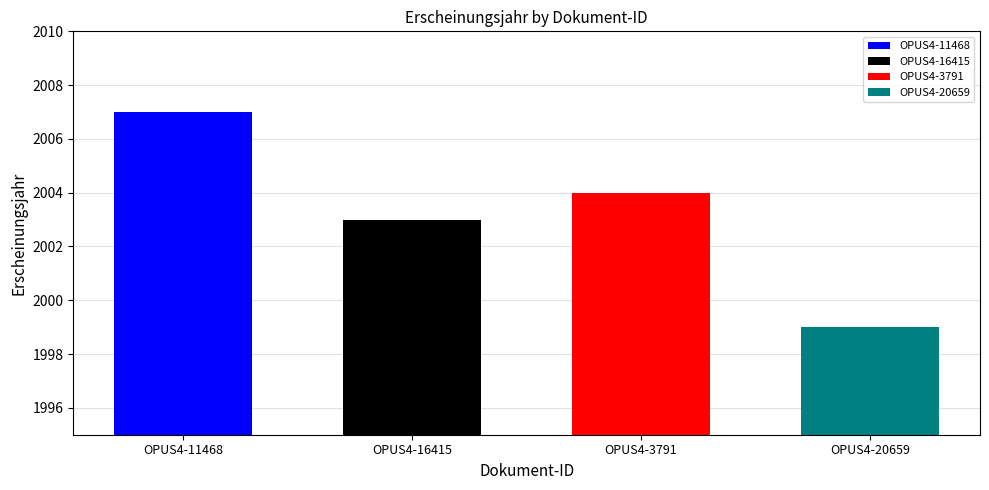

True or false: the data shows 2003 at OPUS4-16415.

True